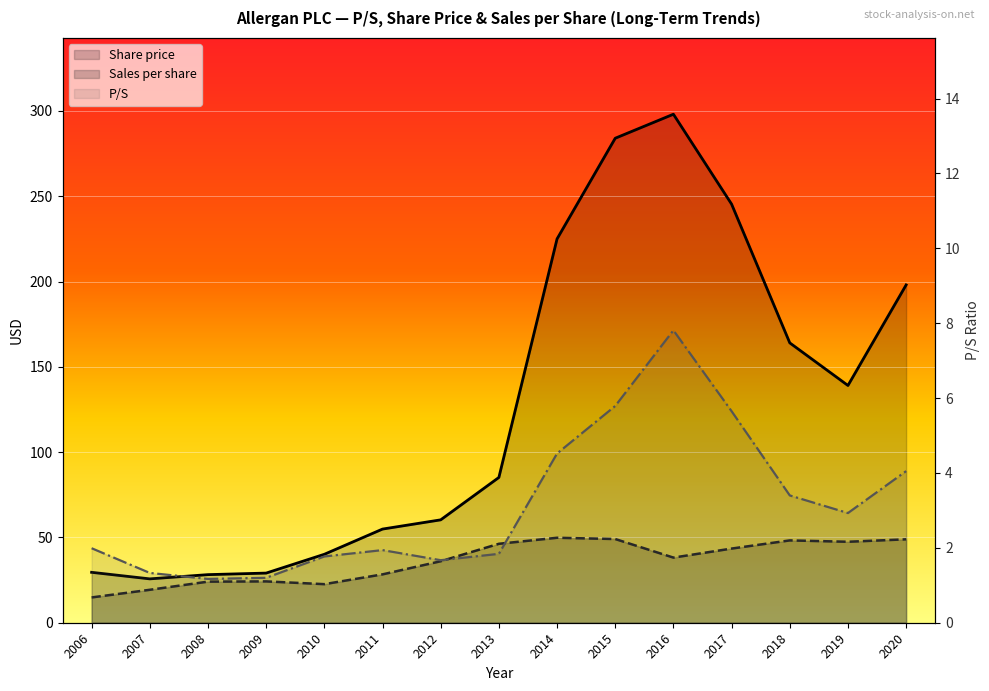

What is the difference between the maximum and minimum values in the Share price series?

272.4